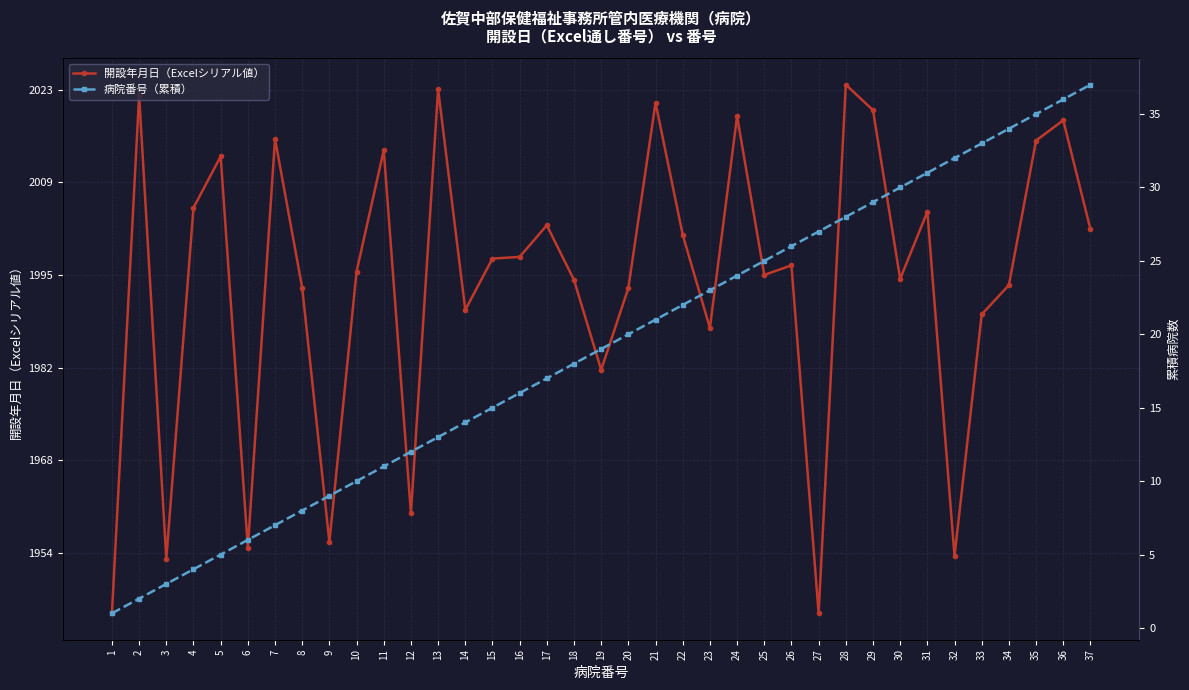

What is the difference between the highest and lowest values at 18?

34713